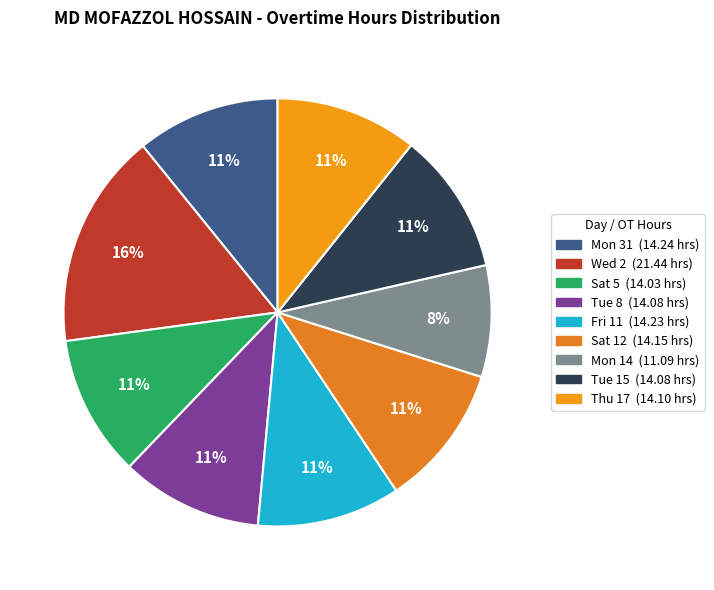

How many slices are in this pie chart?

9